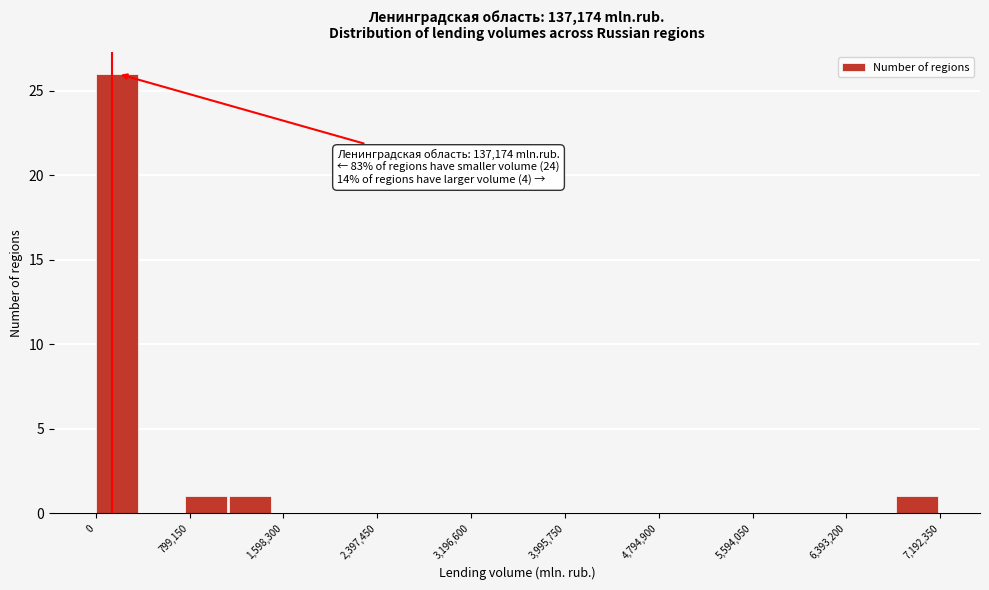

Read against the x-axis, roughly where is the centre of the tallest bar?

200000